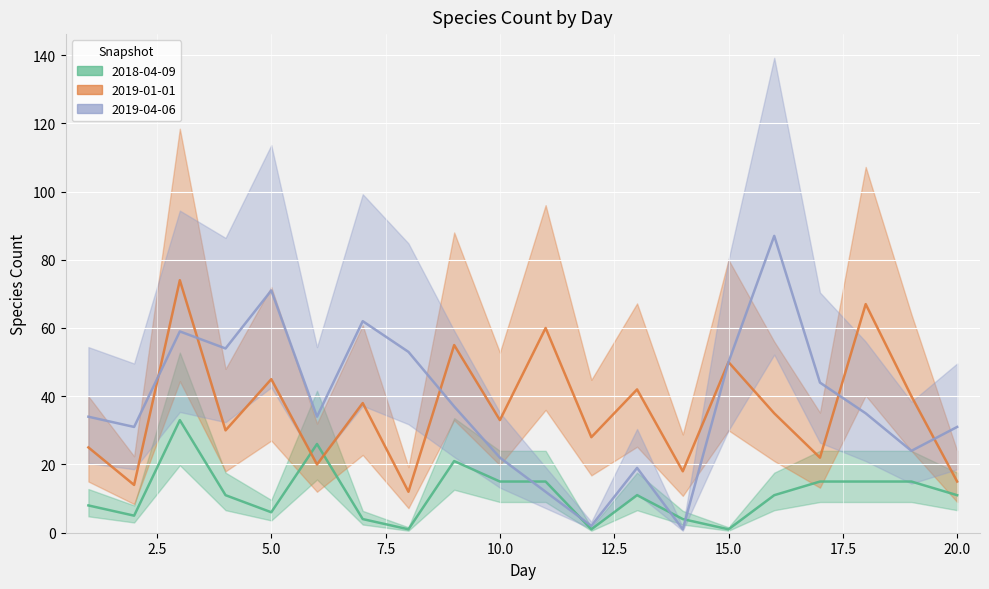

What is the highest value of the 2018-04-09 line series?

33